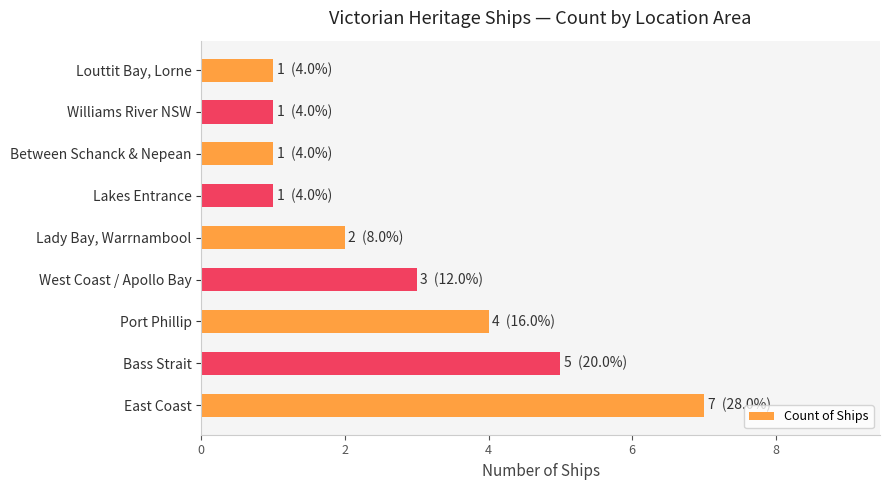

At which label is the value closest to 4?

Port Phillip